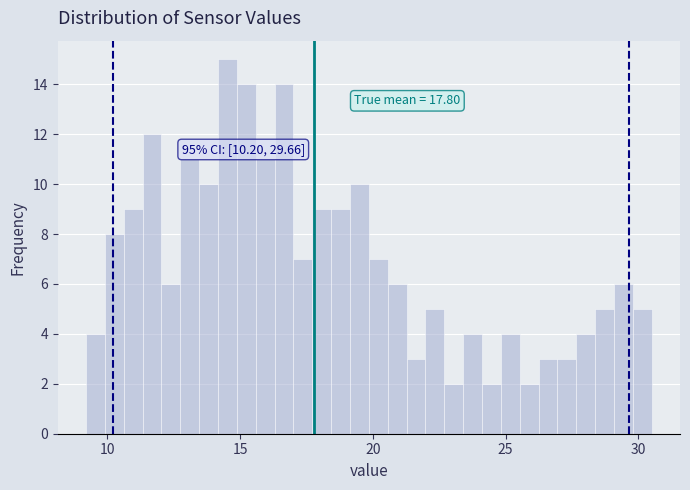

Read against the x-axis, roughly where is the centre of the tallest bar?

14.5